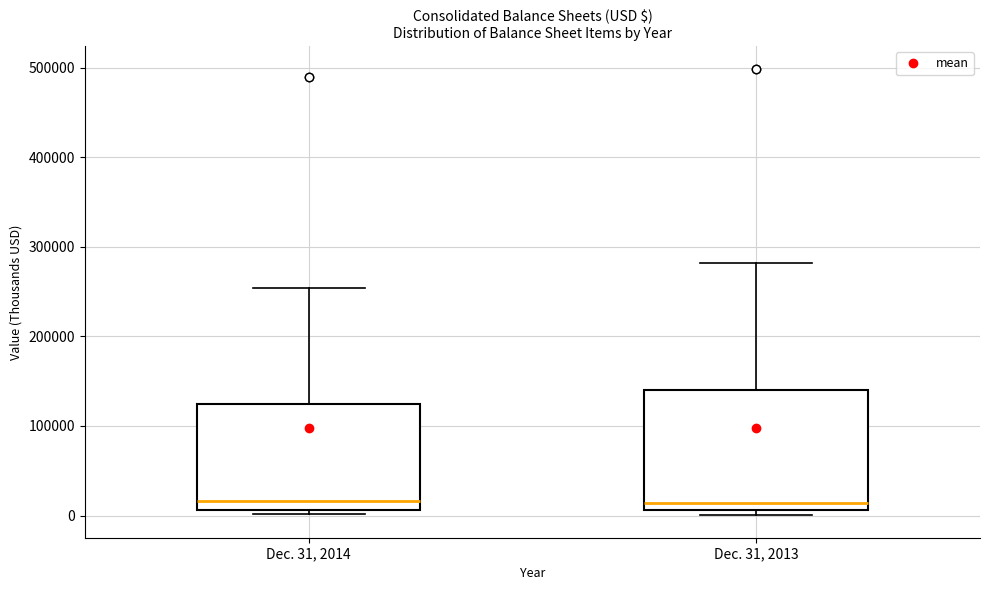

Where does the upper whisker of the box for Dec. 31, 2014 end on the y-axis? The values are not printed on the chart, so give them approximately, as read against the axis.

250000